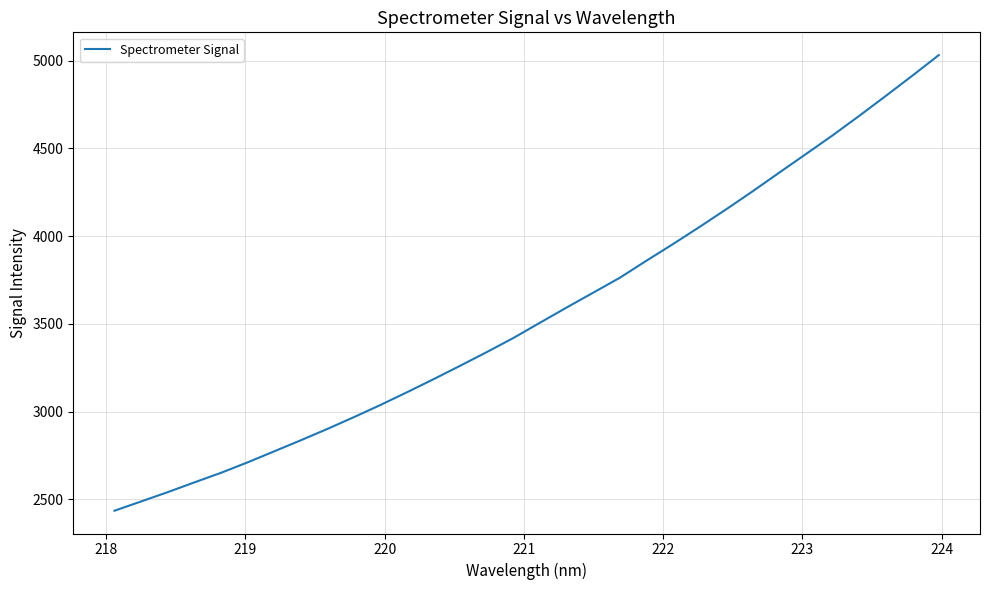

What is the difference between the maximum and minimum values?

2595.8